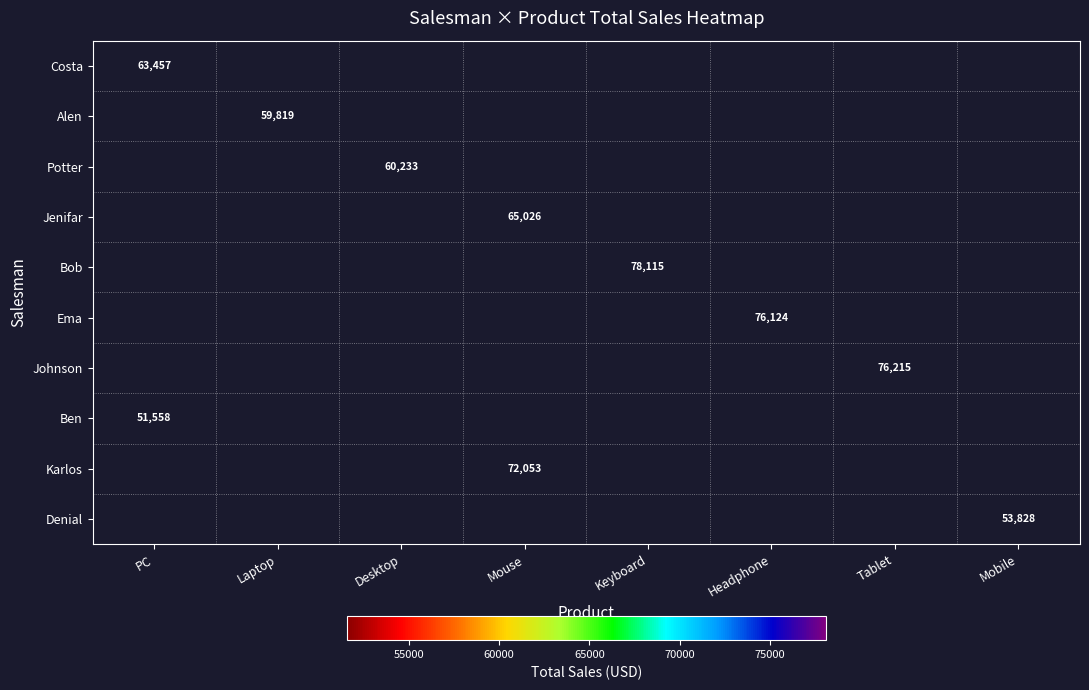

True or false: Johnson has a value of 76215 at Tablet.

True